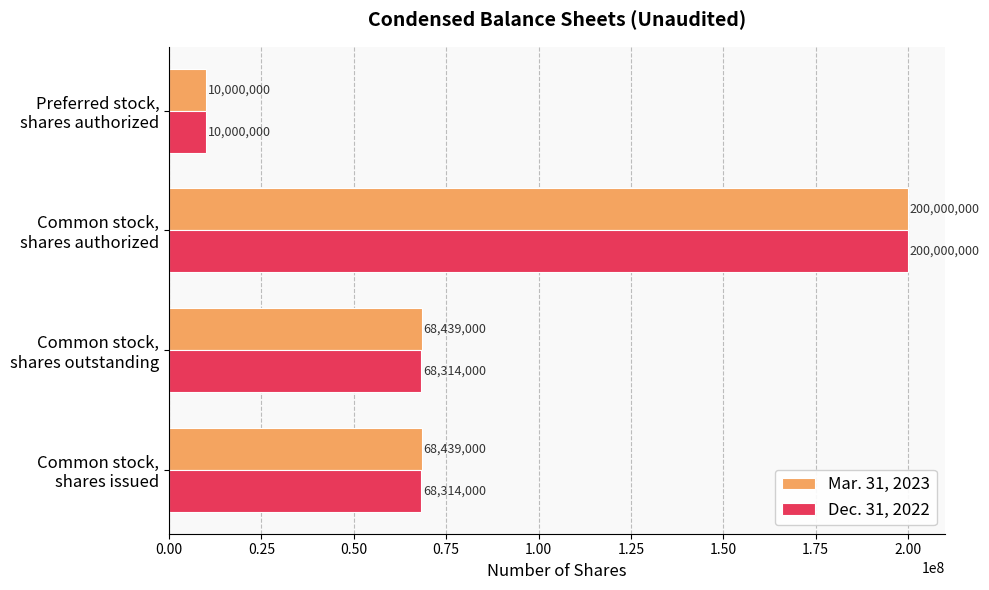

What is the sum of all Mar. 31, 2023 values?

346878000